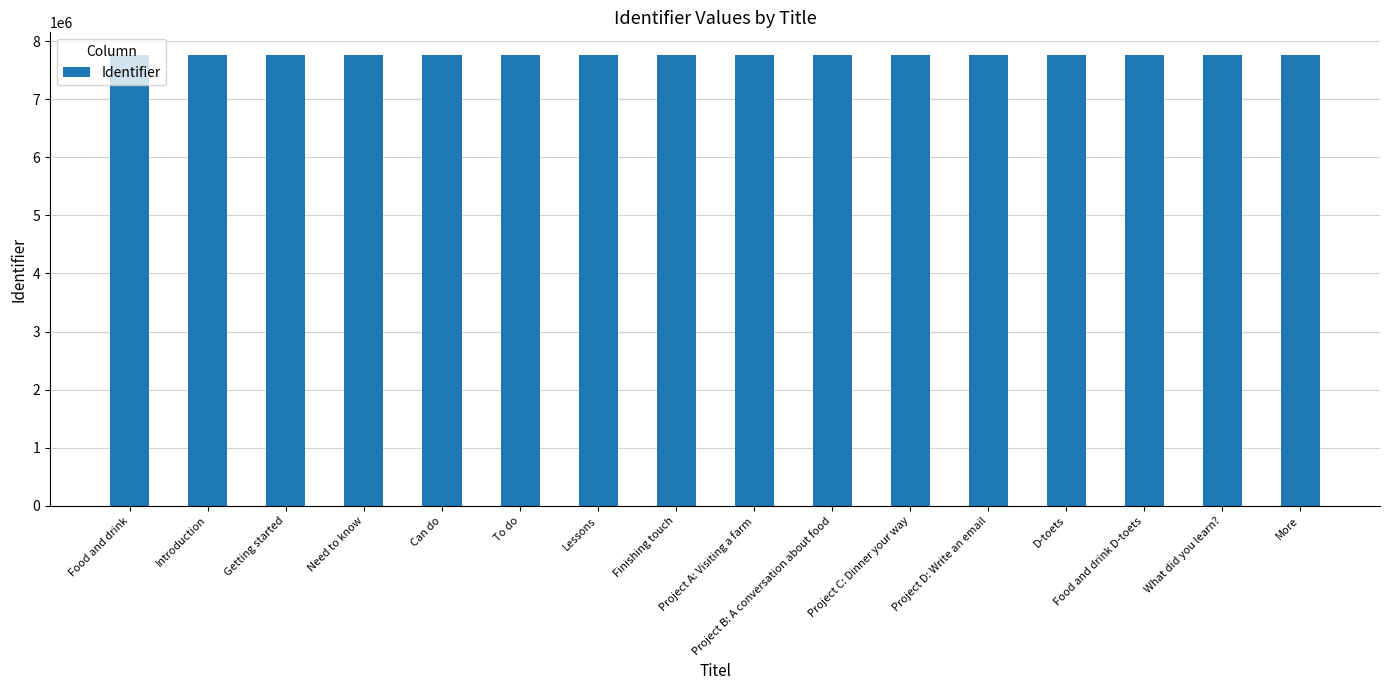

Are the bars grouped side by side (vs. stacked)?

No